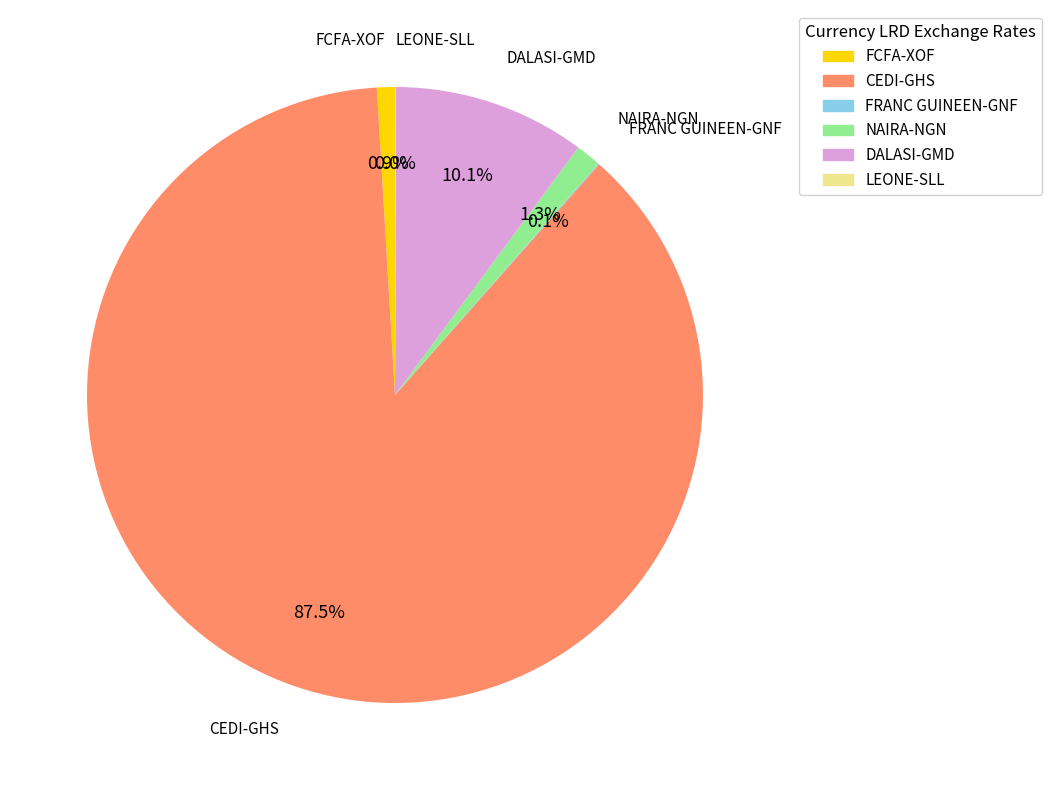

Is DALASI-GMD the majority of the pie?

No